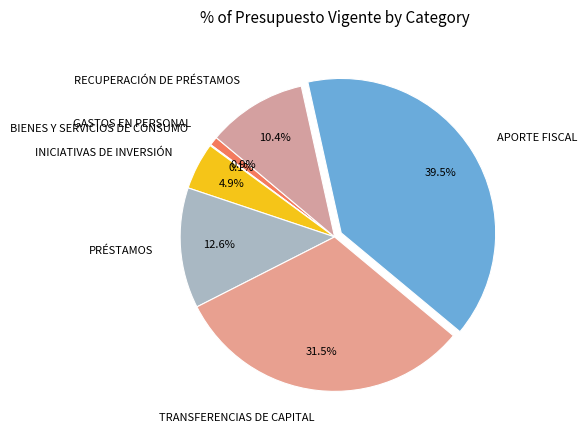

What is the total percentage of APORTE FISCAL and GASTOS EN PERSONAL?

40.4%